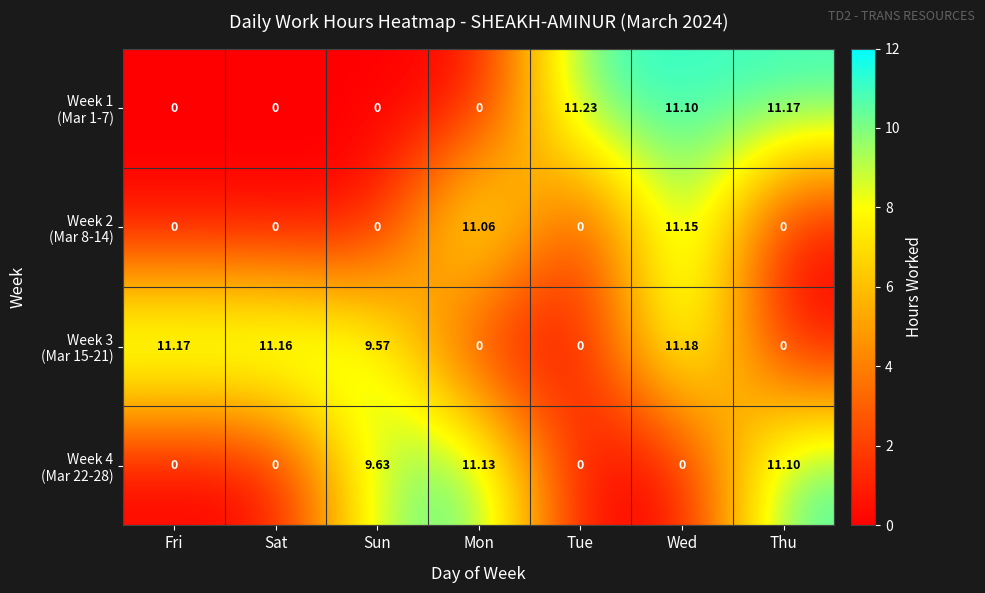

At which category is the sum across all series the highest?

Wed